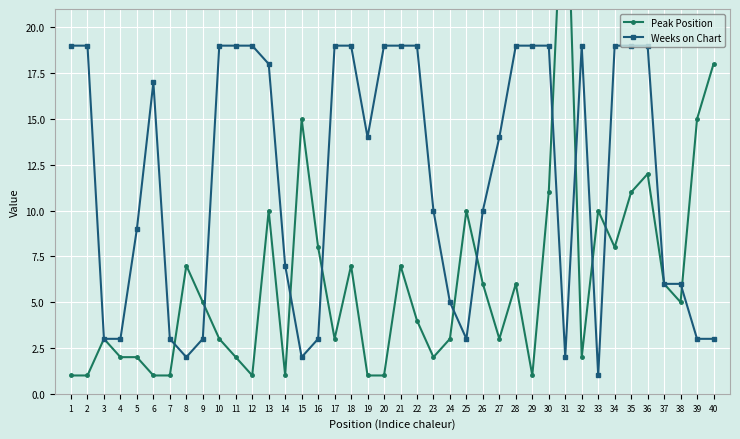

True or false: Peak Position and Weeks on Chart intersect in this chart.

True